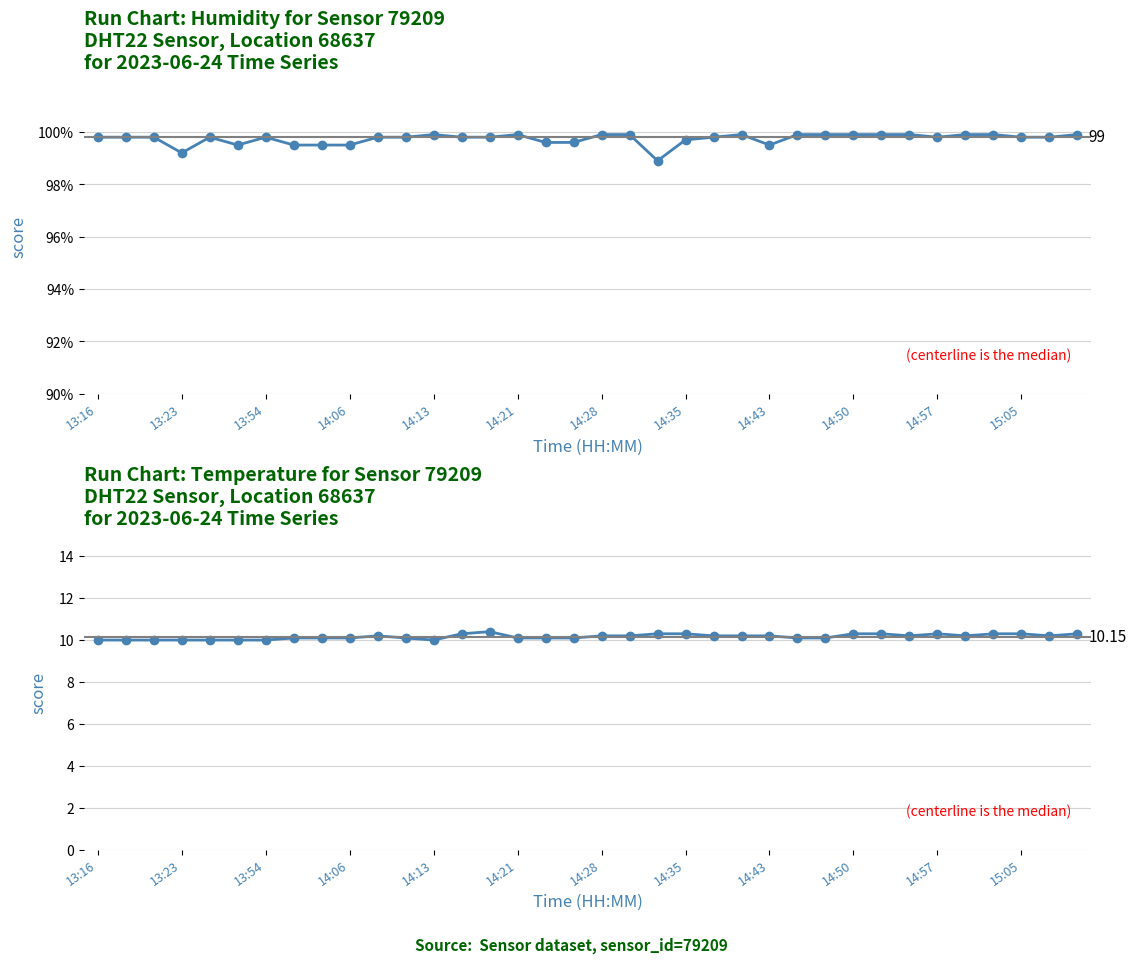

What is the sum of the temperature values at 13 and 29?

20.5